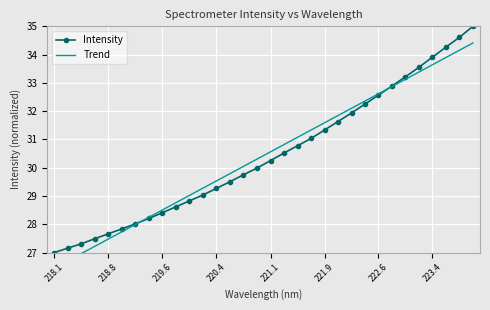

The Intensity series shows 41.4 at 221.9. True or false?

False